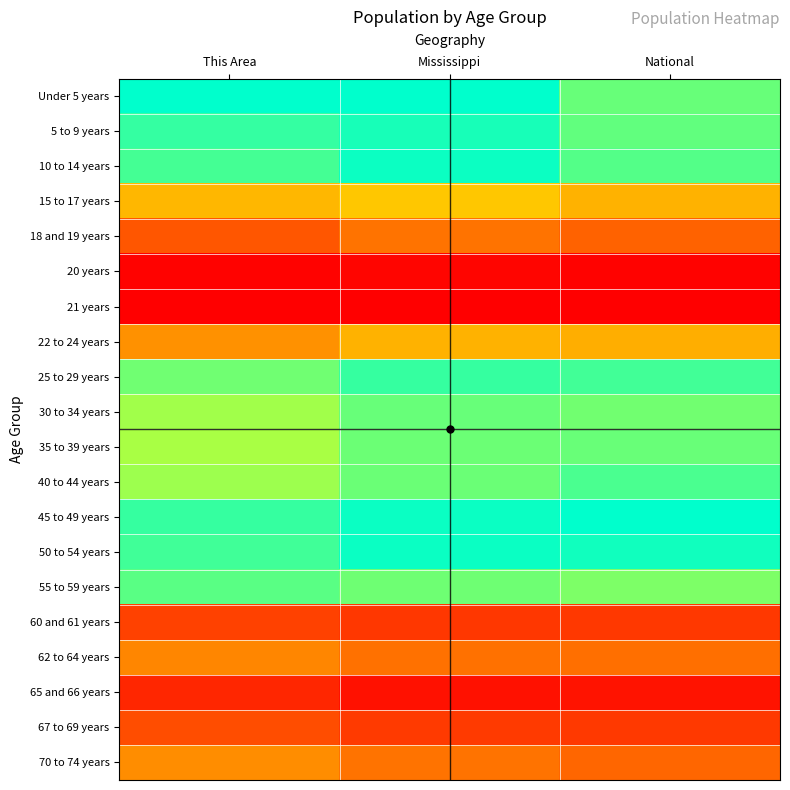

What is the total value across all series at Mississippi?

11.5